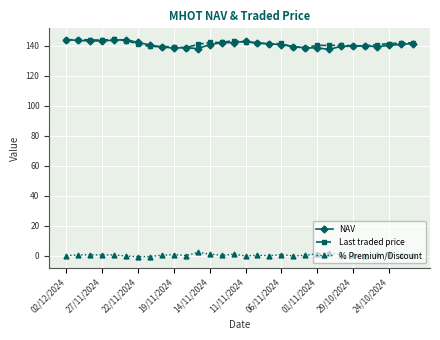

At how many categories does at least one series exceed 46?

30